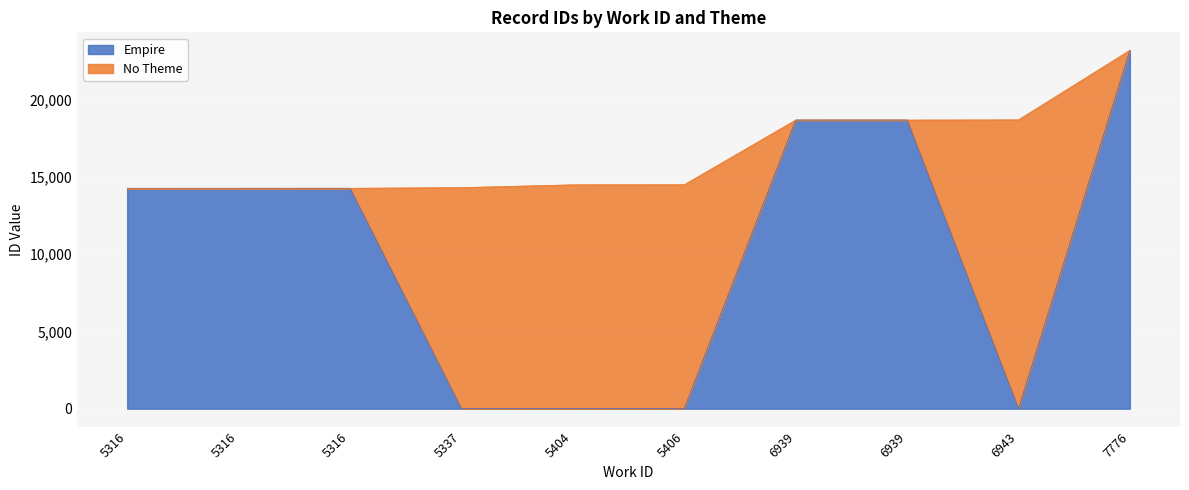

Reading right to left, extract all data points from this chart.

7776=23211	6943=0	6939=18692	6939=18691	5406=0	5404=0	5337=0	5316=14275	5316=14274	5316=14273